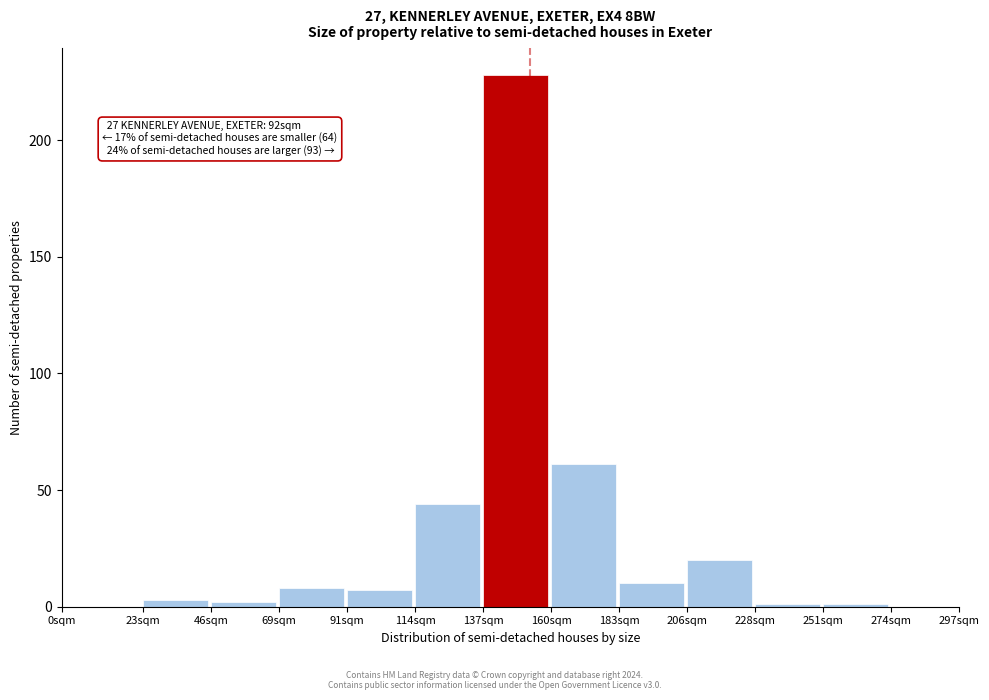

Reading left to right, list all the values displayed in this chart.

0sqm=0	23sqm=3	46sqm=2	69sqm=8	91sqm=7	114sqm=44	137sqm=228	160sqm=61	183sqm=10	206sqm=20	228sqm=1	251sqm=1	274sqm=0